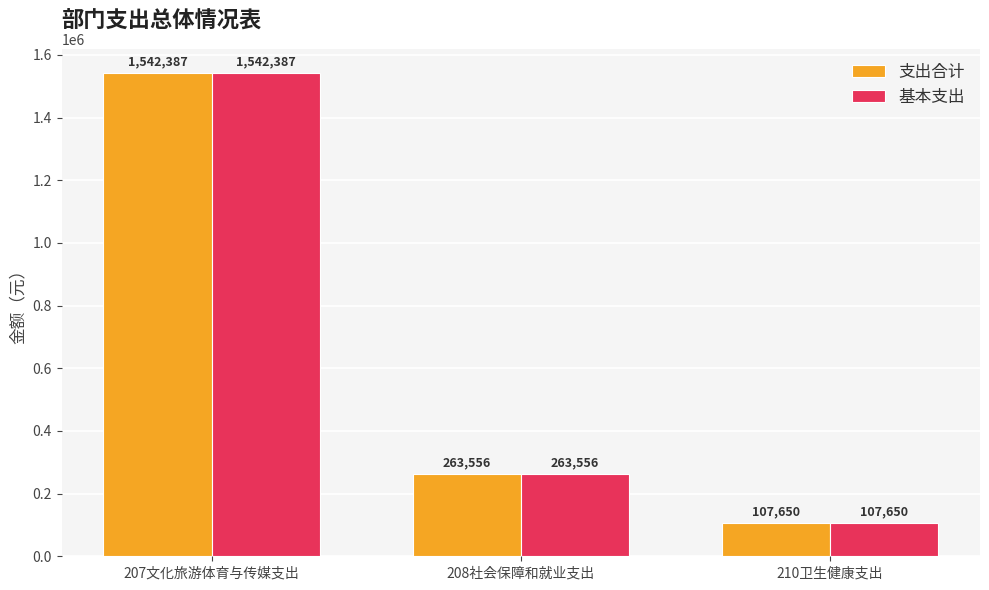

At which category is the sum across all series the highest?

207文化旅游体育与传媒支出